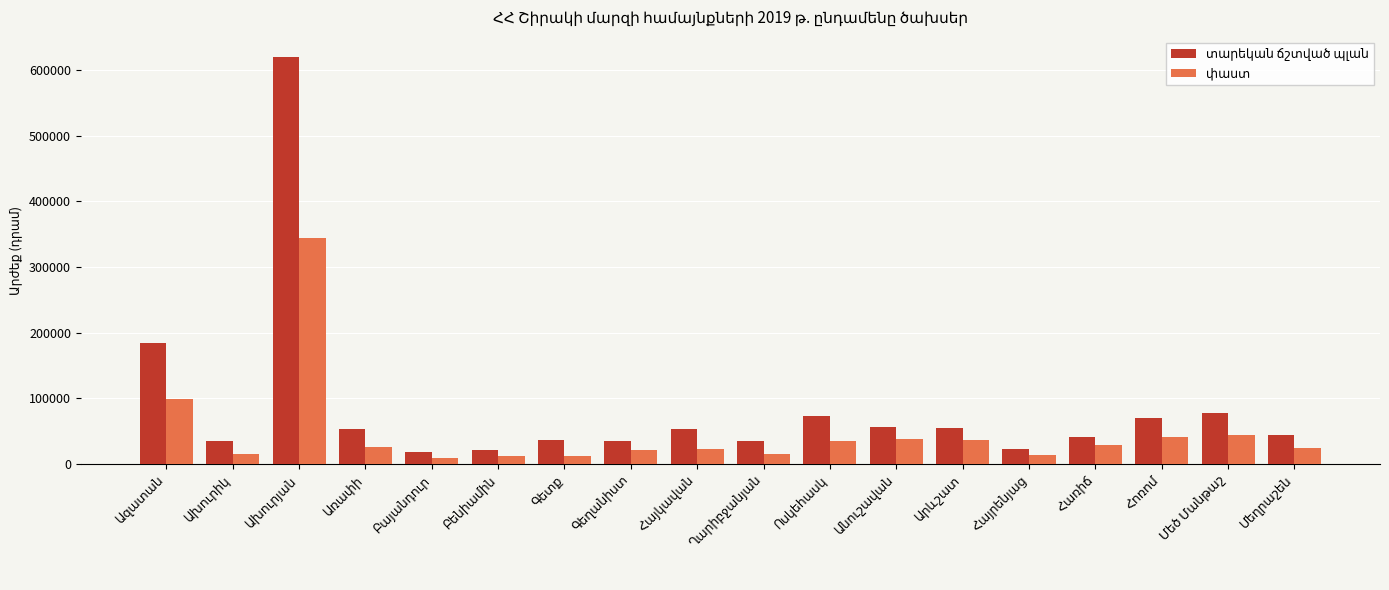

Reading left to right, transcribe all the data shown in this chart.

տարեկան ճշտված պլան: 184760.9	35323.1	619413.0	53196.4	17329.3	21691.7	37039.5	35446.6	53650.7	34488.3	72373.5	56533.6	54728.6	23205.4	40583.9	70241.8	76790.8	44385.4
փաստ: 98083.7	15449.9	344696.5	26025.1	9491.3	12693.3	12006.1	20679.7	23205.8	15608.8	34548.3	37736.2	36720.3	13295.8	28825.3	40833.2	43938.6	23466.5